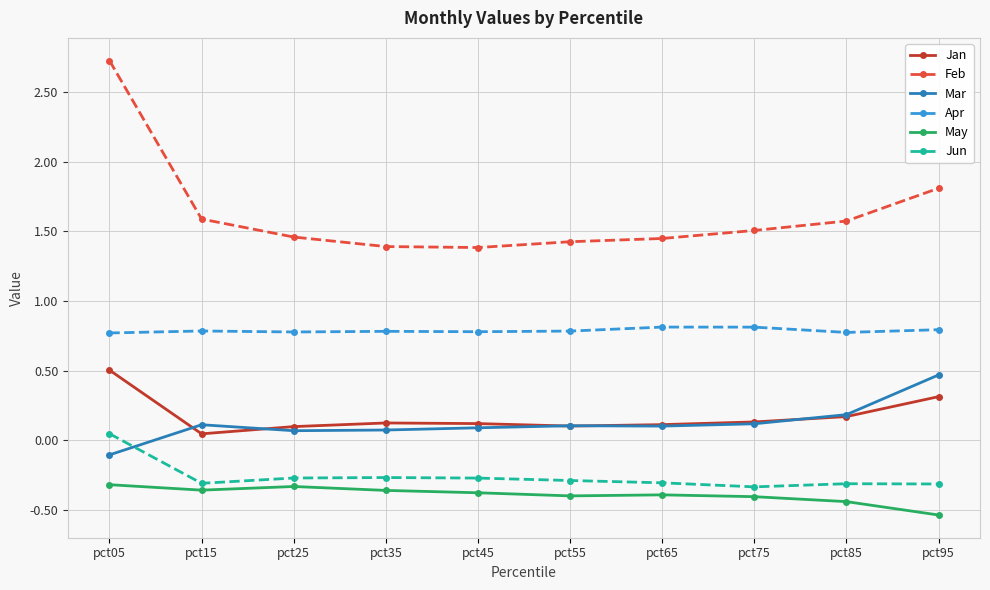

In Apr, how many points are lower than both neighbors (excluding endpoints)?

3